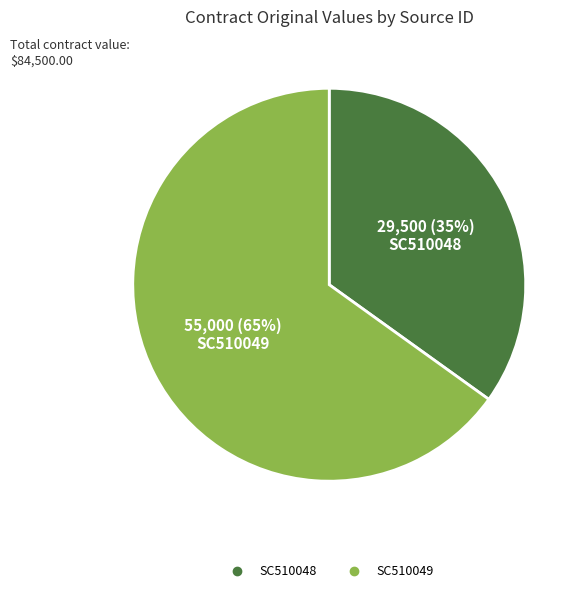

To the nearest percent, what is the difference between the SC510049 and SC510048 slice percentages?

30%